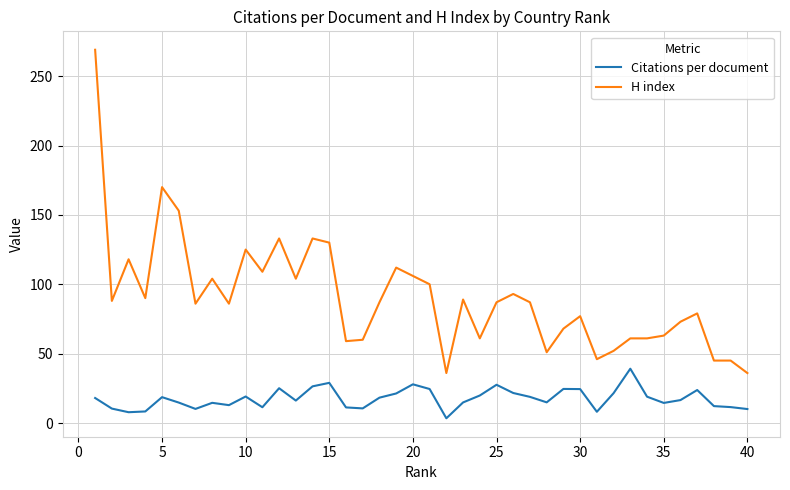

Is this an area chart (filled region under the line)?

No